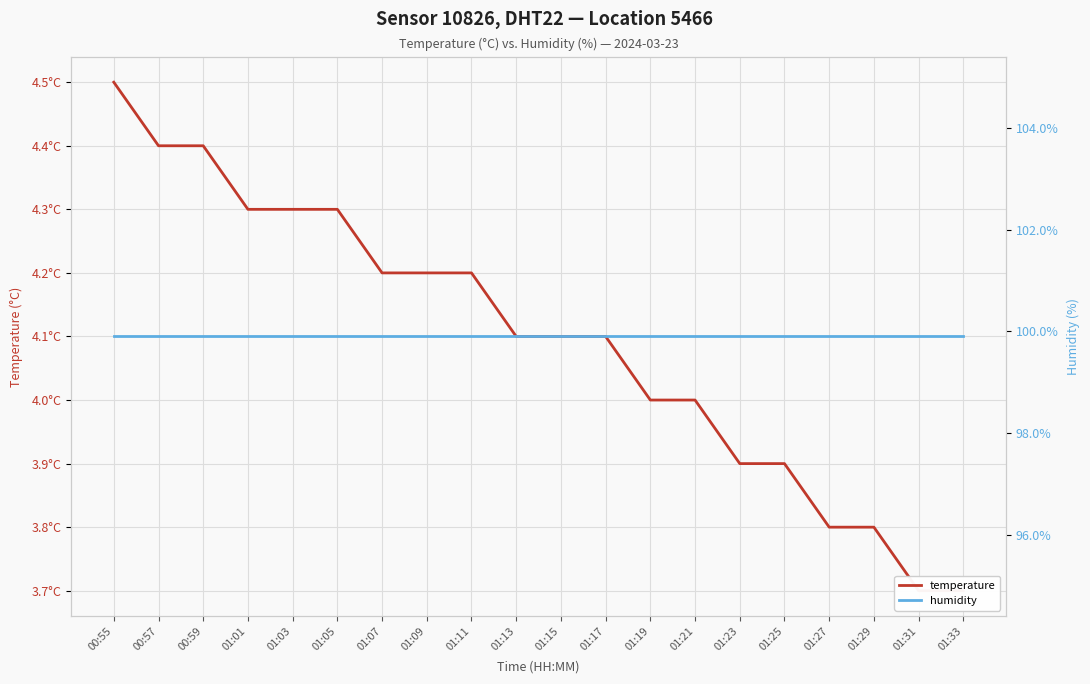

True or false: humidity has a value of 99.9 at 01:15.

True